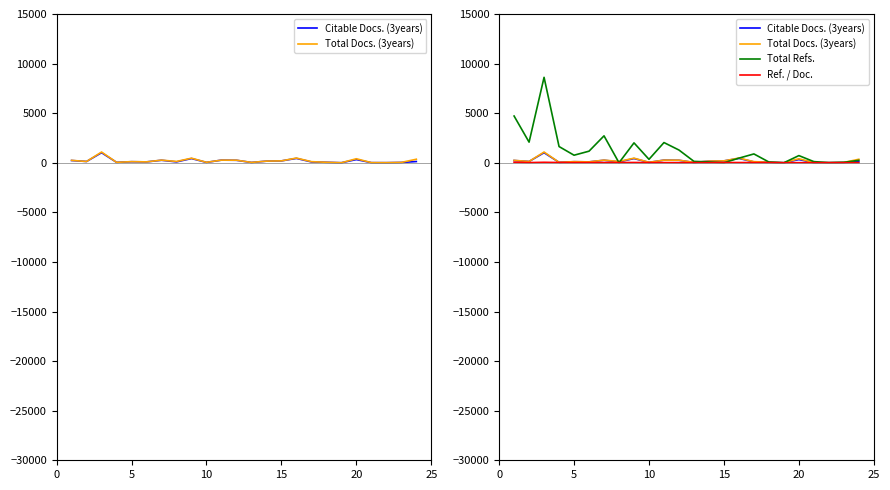

How many times do Total Refs. and Total Docs. (3years) cross each other?

7